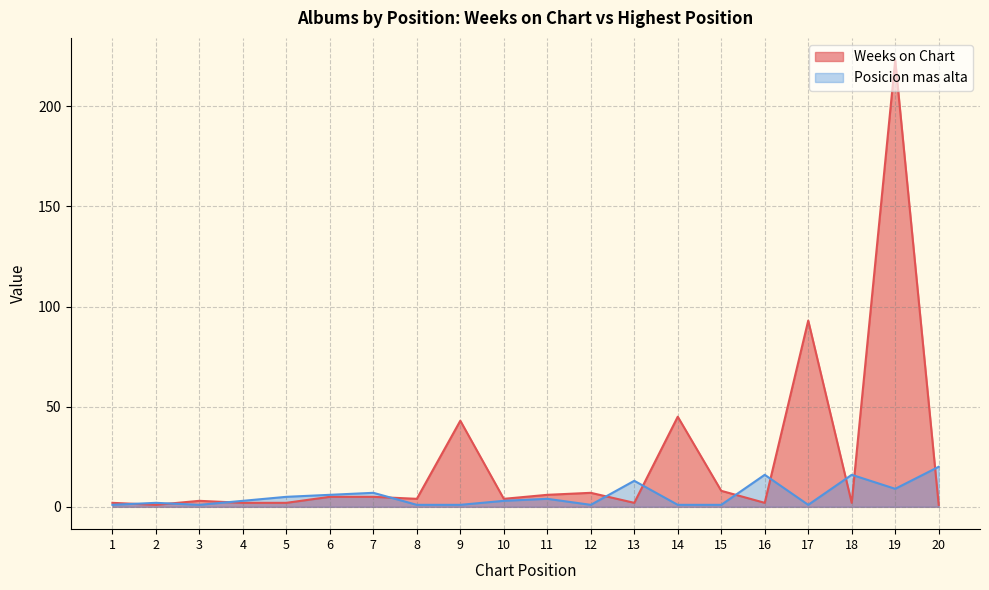

Count the number of categories in the chart.

20